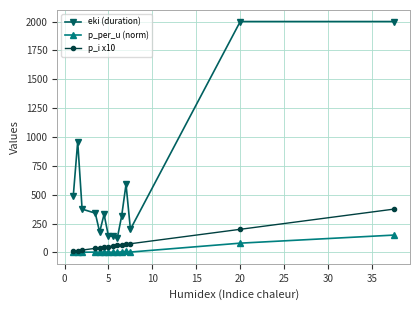

True or false: eki (duration) and p_i x10 intersect in this chart.

False